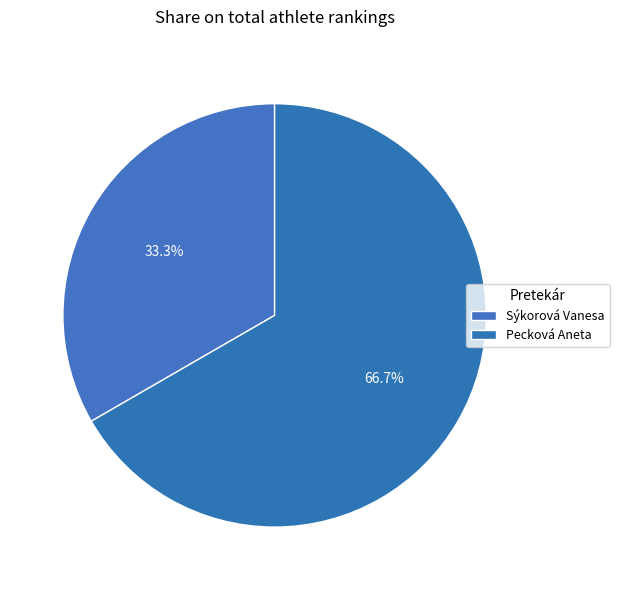

Between Pecková Aneta and Sýkorová Vanesa, which is larger?

Pecková Aneta